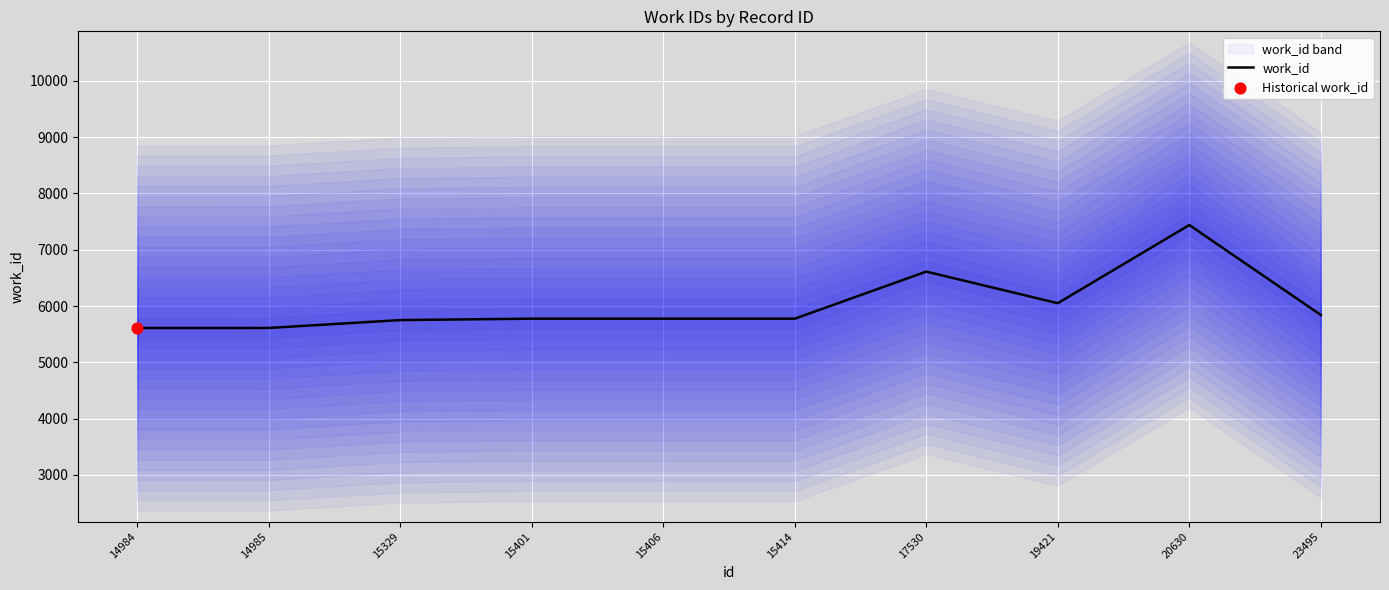

What is the change in value from 14984 to 15329?

+141